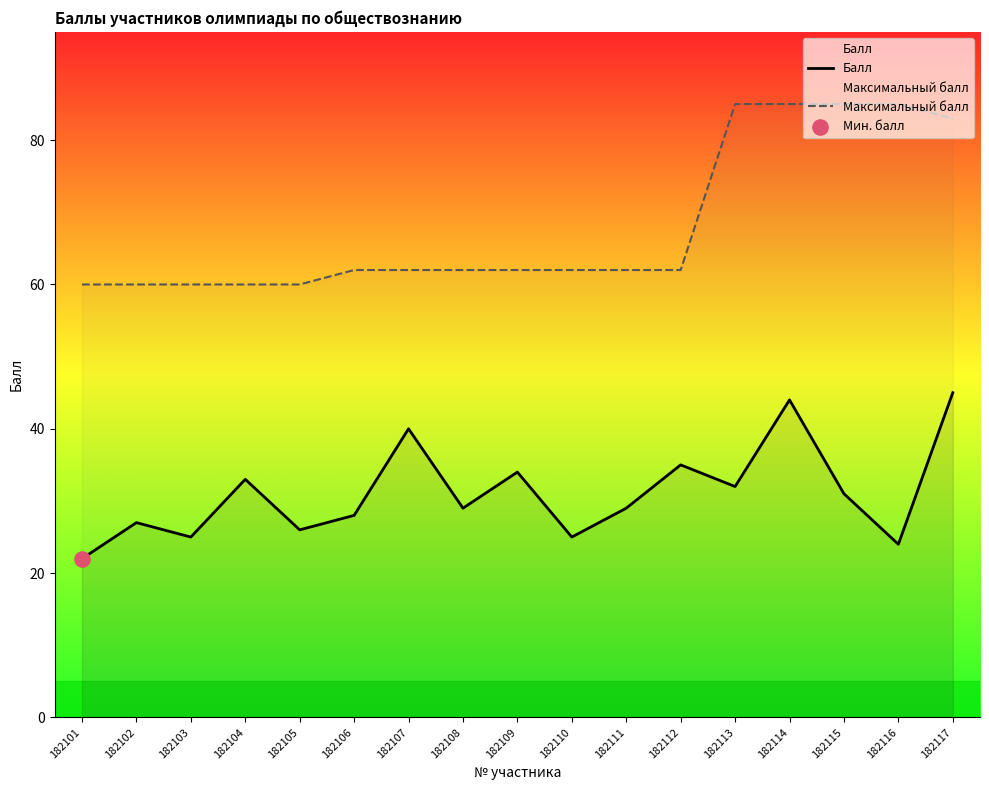

Which series has the largest Y range (max minus min)?

Максимальный балл